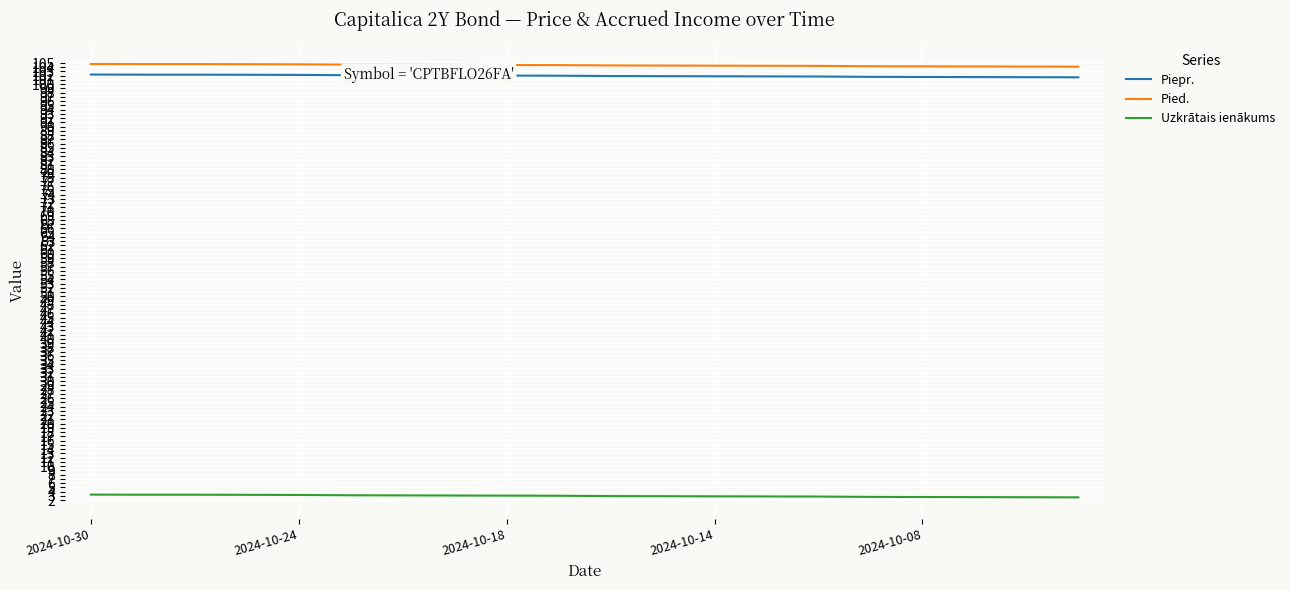

True or false: Pied. and Piepr. cross at least once.

False